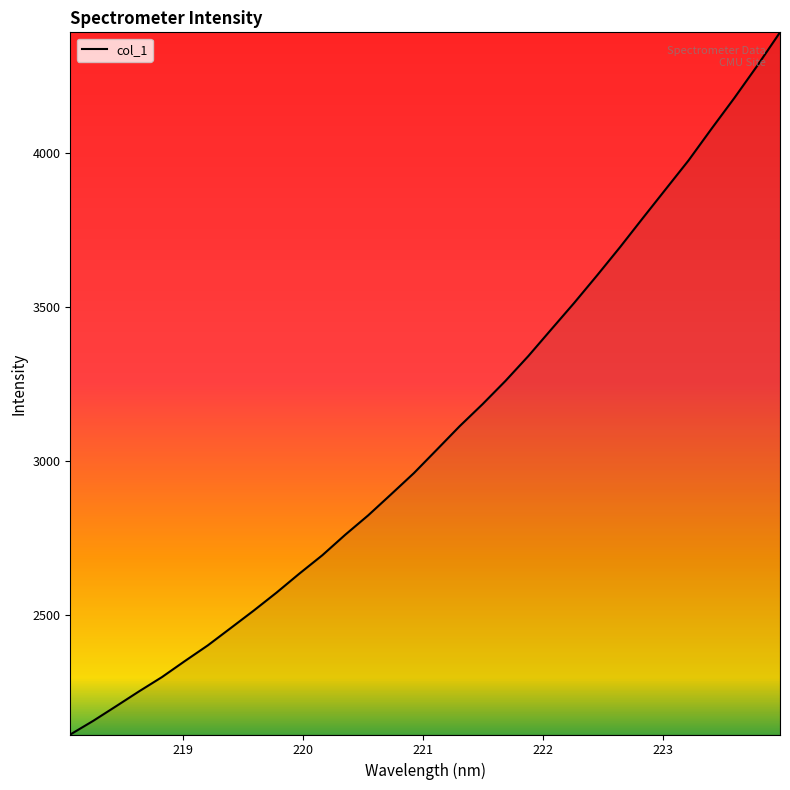

How many values are below 3037?

16